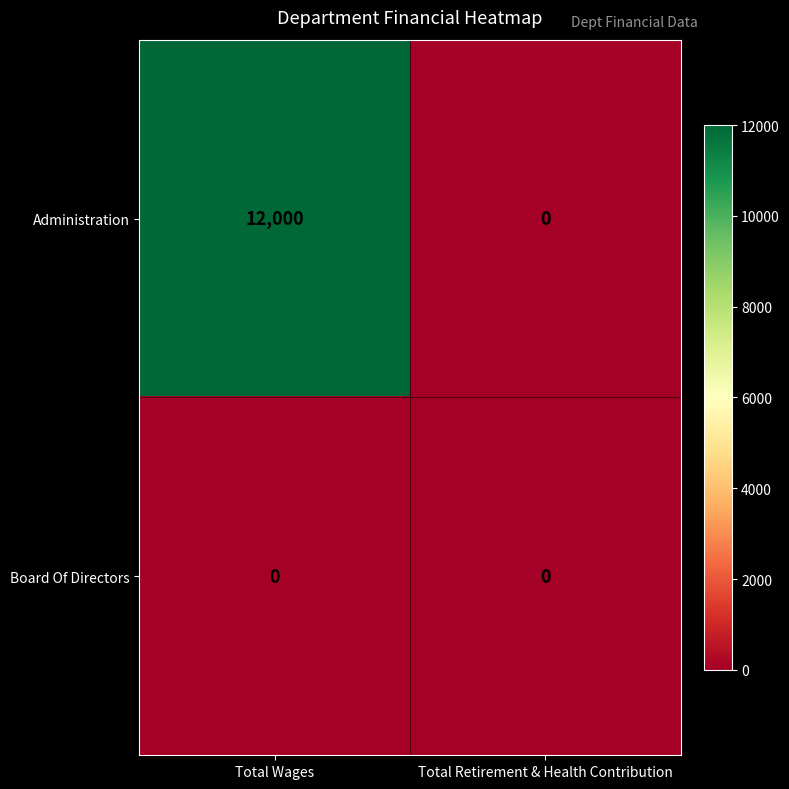

At which category is the sum across all series the highest?

Total Wages